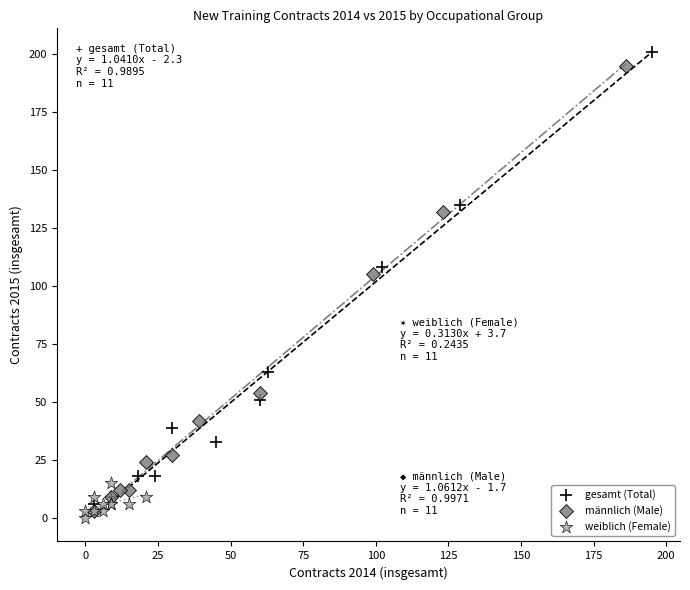

What are all the series names shown in the legend?

gesamt (Total), männlich (Male), weiblich (Female)